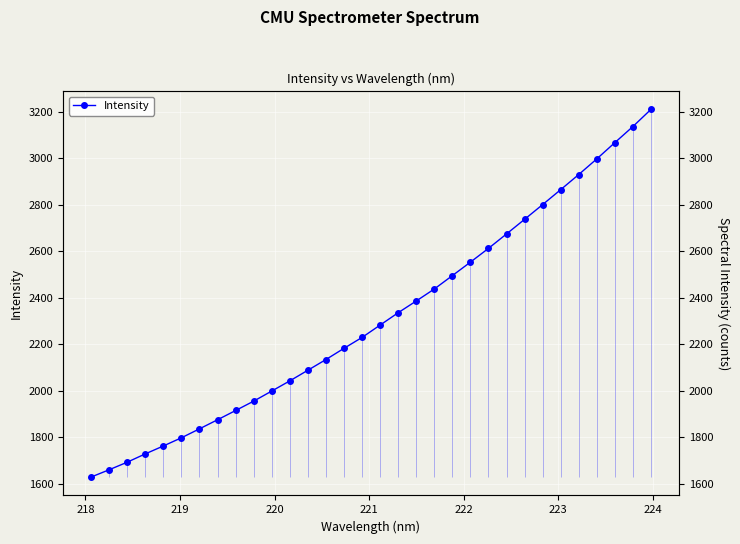

Reading left to right, transcribe all the data shown in this chart.

1627.9	1659.3	1691.9	1727.6	1761.7	1796.9	1835.4	1874.6	1914.4	1954.7	1998.1	2041.9	2087.7	2133.8	2182.0	2228.9	2282.0	2335.2	2385.6	2437.2	2494.8	2552.7	2612.0	2674.1	2736.9	2800.3	2864.5	2929.6	2996.8	3066.7	3135.9	3209.6